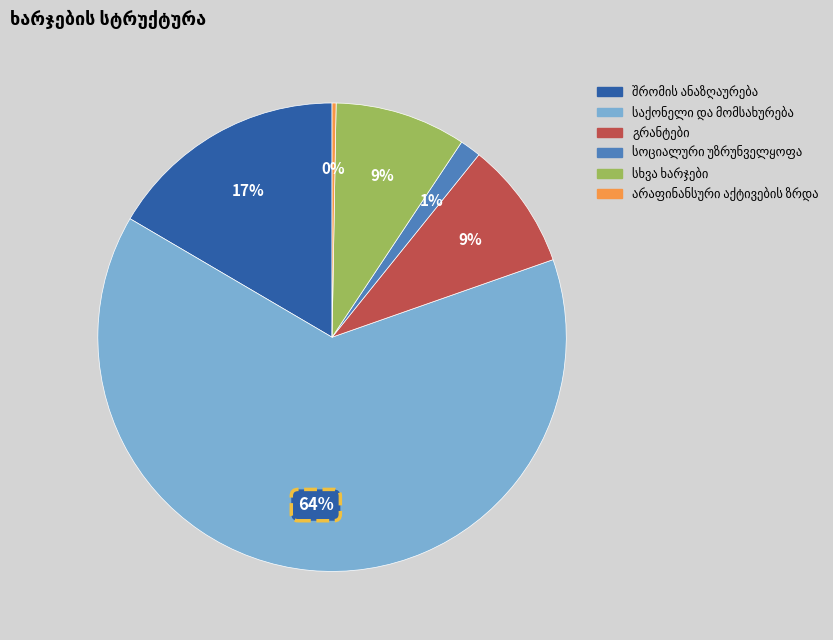

Is there any slice that represents more than half of the pie?

Yes